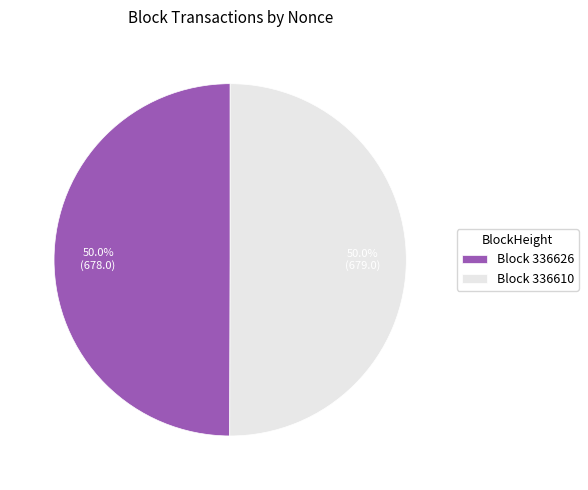

Count the number of slices in the pie.

2